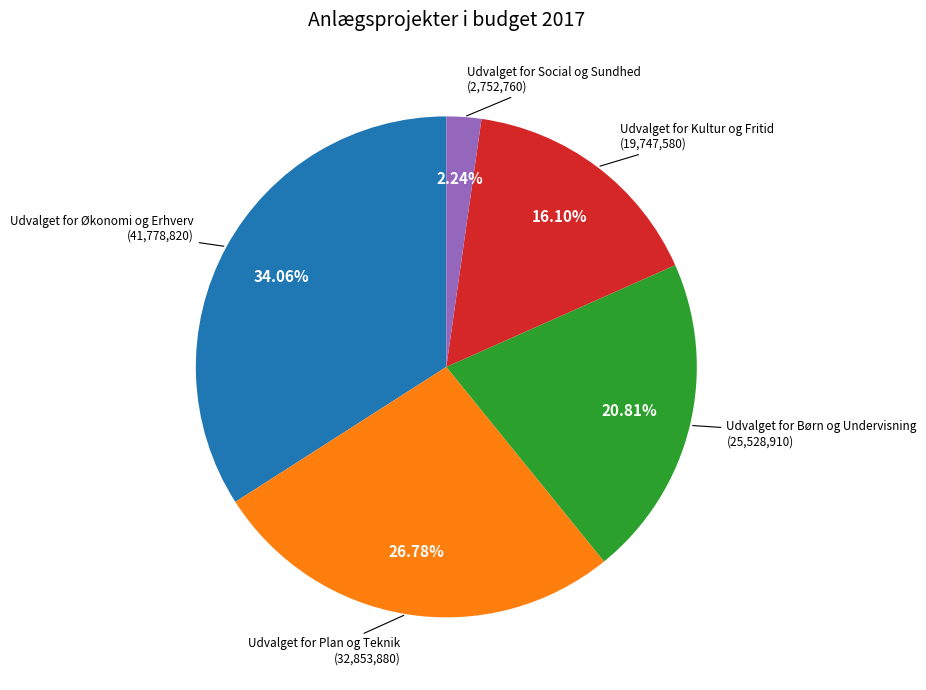

How many segments does this pie chart have?

5